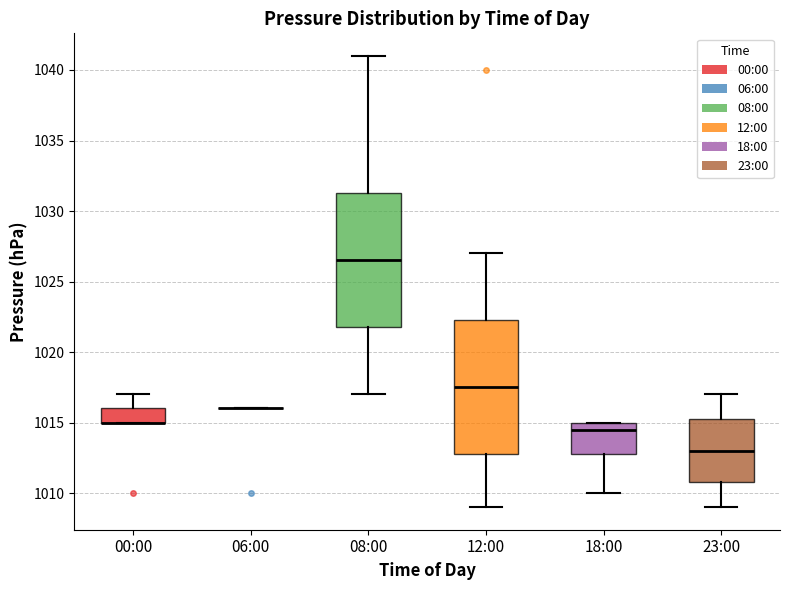

Reading left to right, read every box against the y-axis: the position of its median line, the range the box covers, and the ends of its whiskers. The values are not printed on the chart, so give them approximately, as read against the axis.

00:00: median 1015.0 (drawn on the box's lower edge), box 1015.0 to 1016.0, whiskers 1015.0 to 1017.0
06:00: box collapsed to a line at 1016.0, whiskers 1016.0 to 1016.0
08:00: median 1026.5, box 1022.0 to 1031.5, whiskers 1017.0 to 1041.0
12:00: median 1017.5, box 1013.0 to 1022.5, whiskers 1009.0 to 1027.0
18:00: median 1014.5, box 1013.0 to 1015.0, whiskers 1010.0 to 1015.0
23:00: median 1013.0, box 1011.0 to 1015.5, whiskers 1009.0 to 1017.0